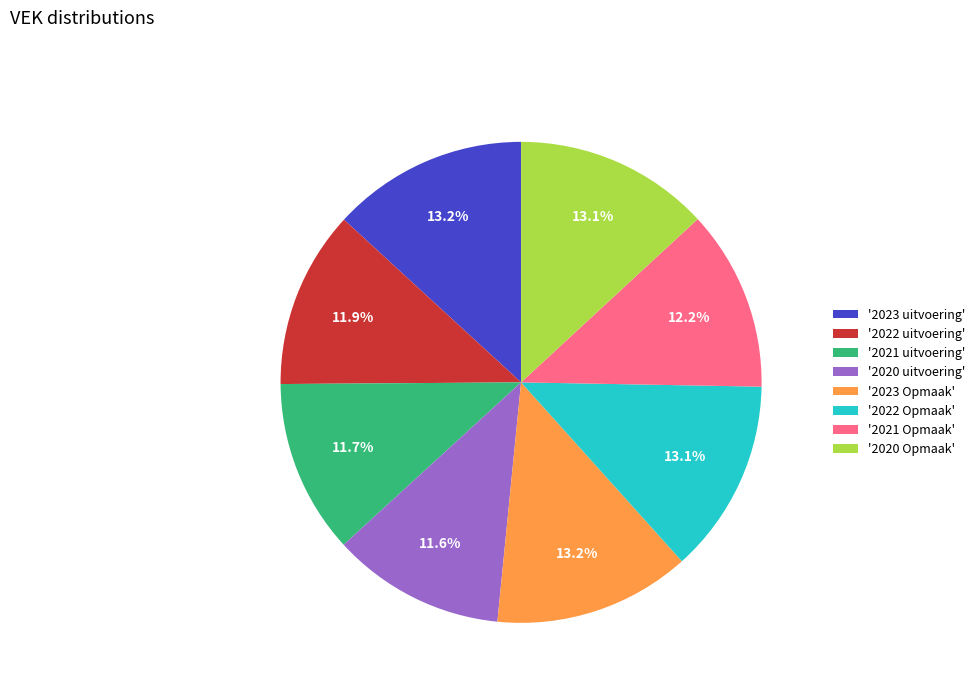

Which has a higher value, '2021 uitvoering' or '2023 Opmaak'?

'2023 Opmaak'